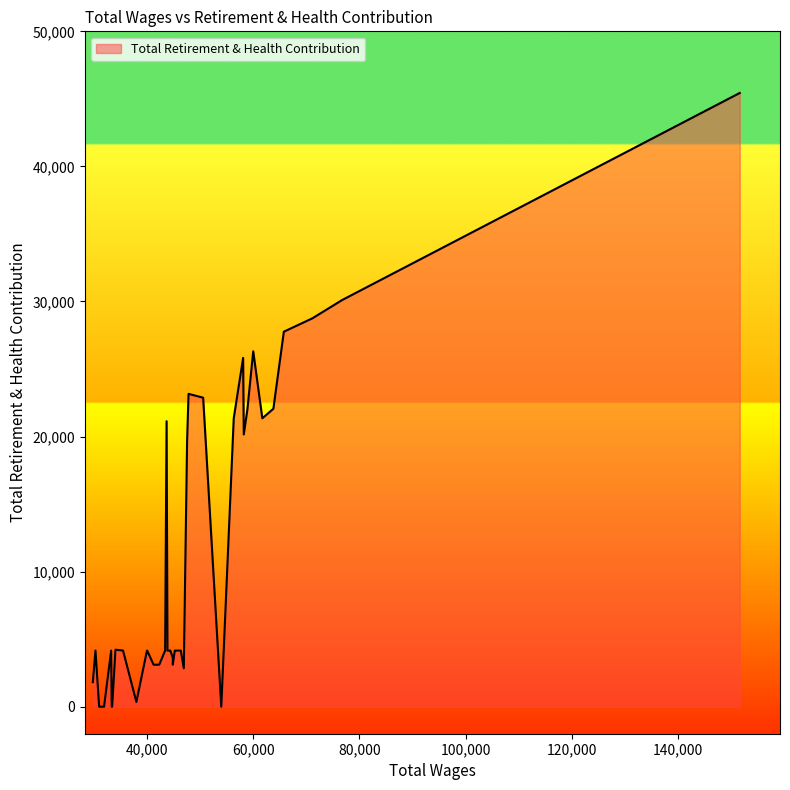

What is the difference between the maximum and minimum values?

45437